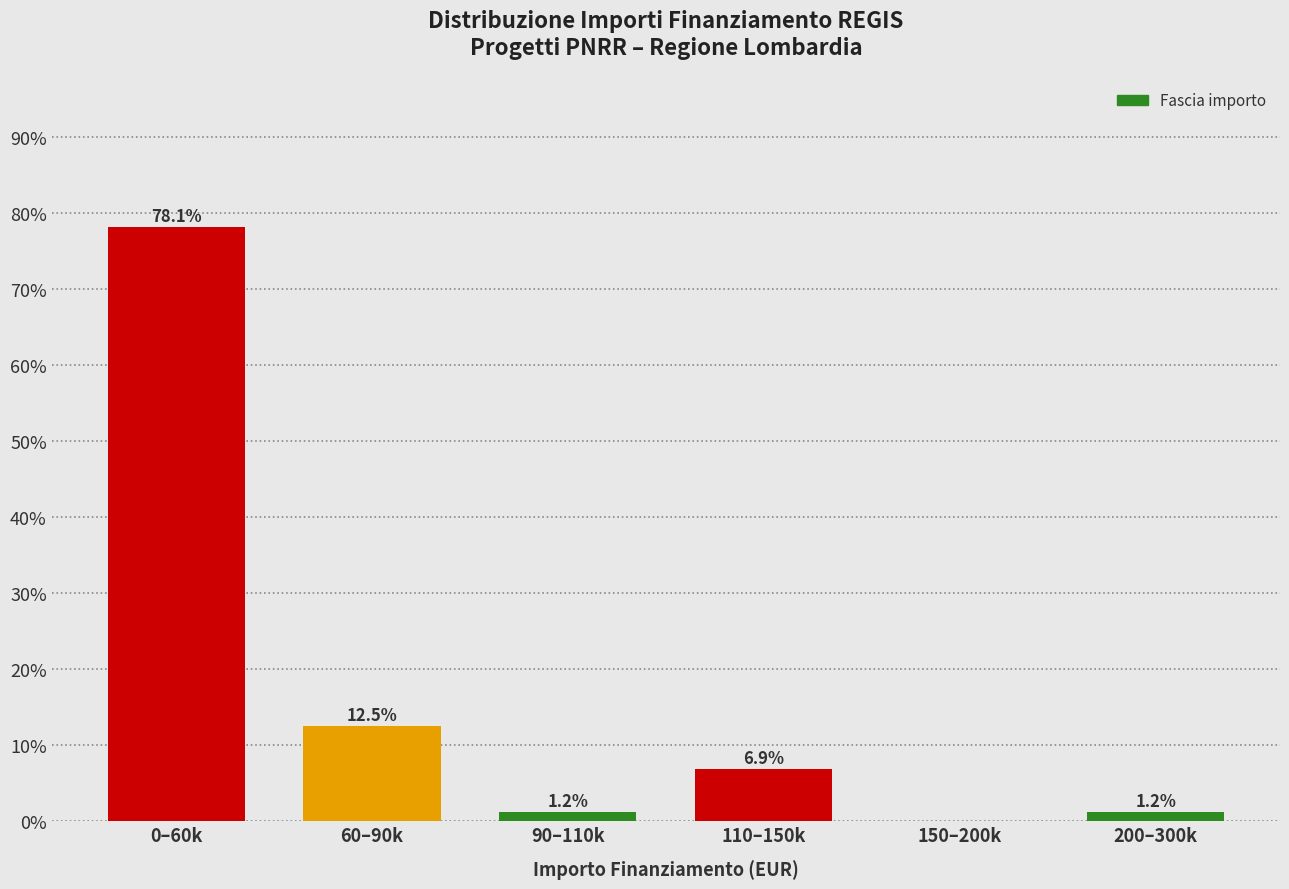

Which label corresponds to the largest value in the chart?

0–60k